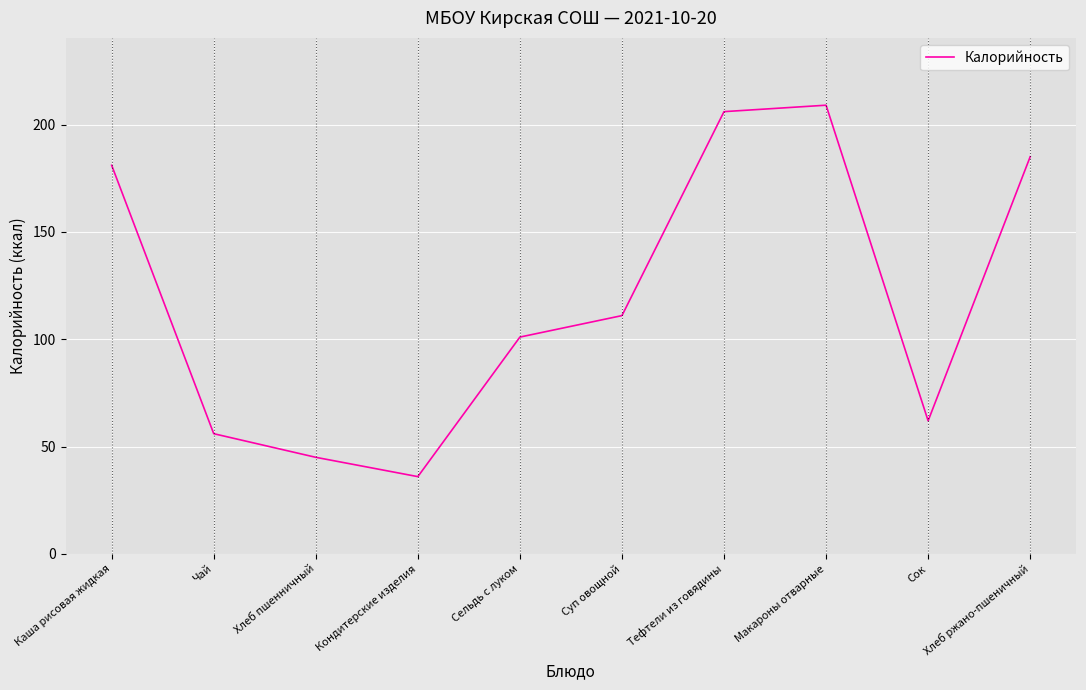

Reading left to right, transcribe all the data shown in this chart.

181	56	45	36	101	111	206	209	62	185